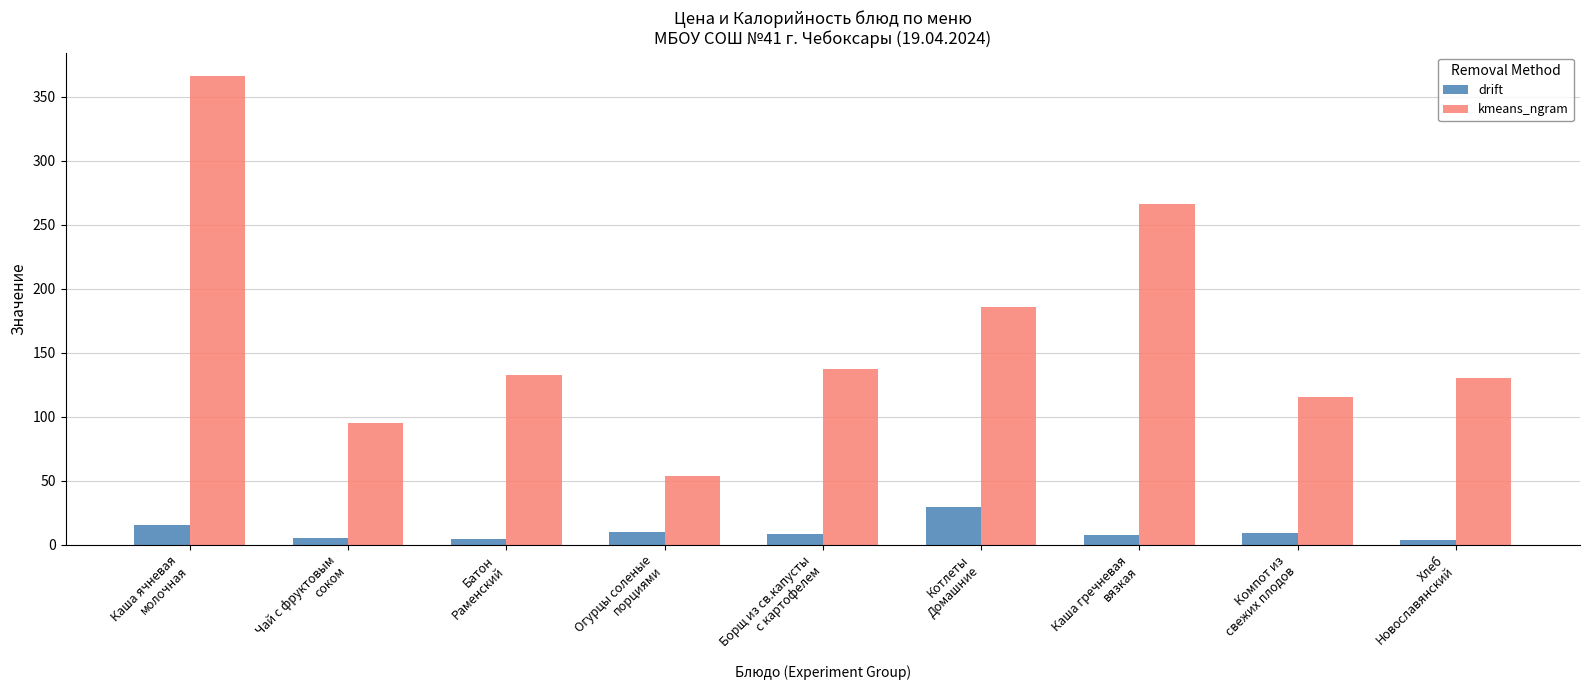

What is the difference between the second highest and second lowest values in the kmeans_ngram series?

170.8